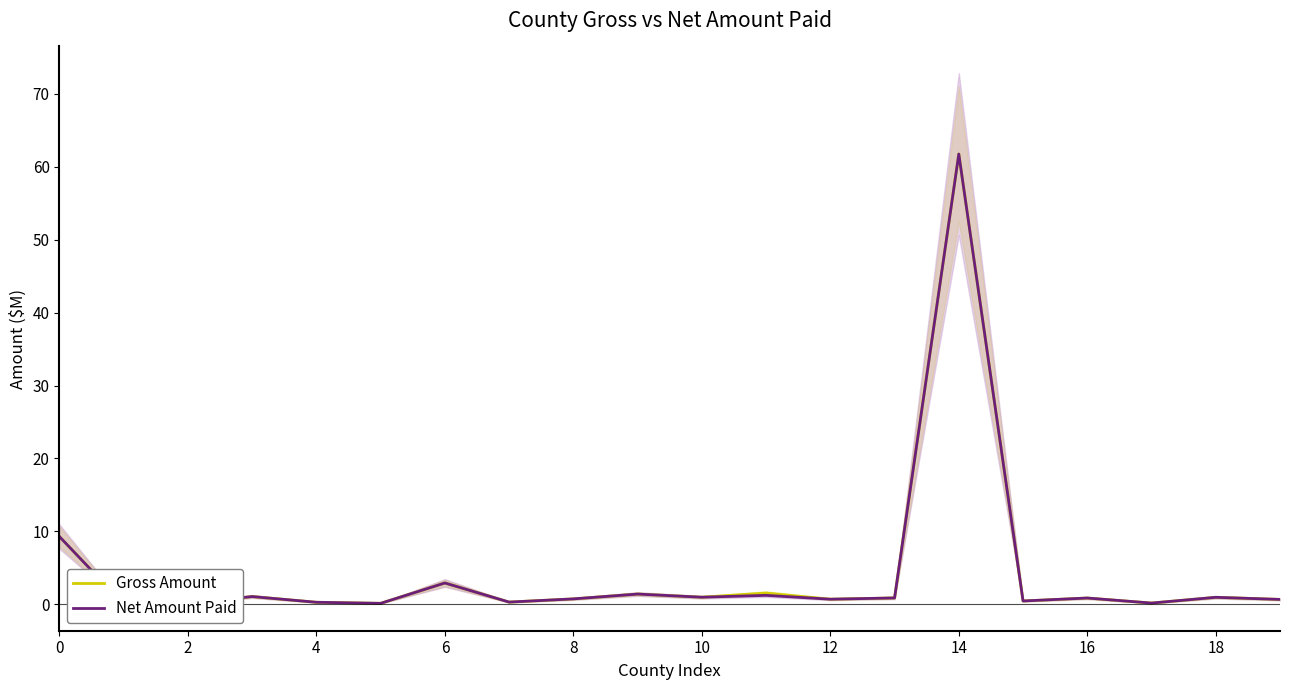

Which has a higher value, 15 or 16?

16